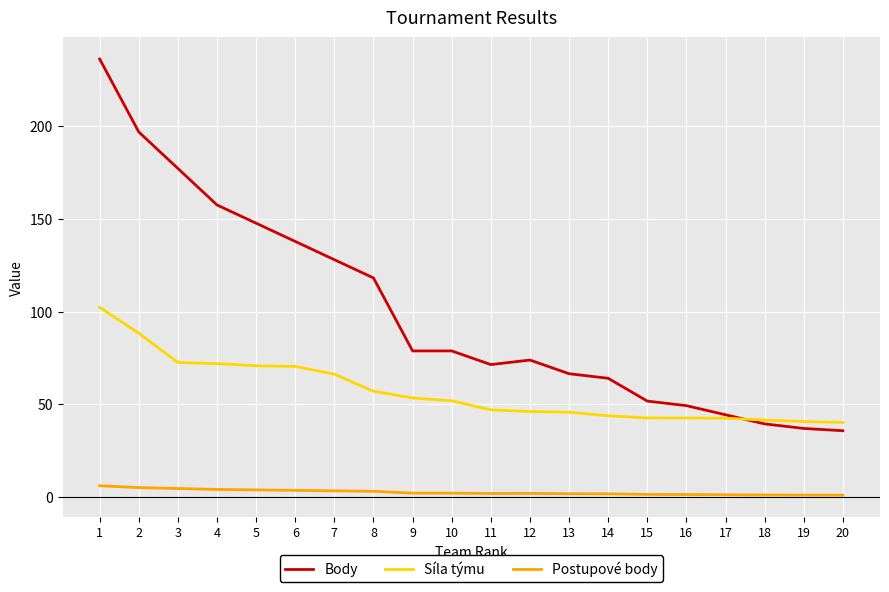

Which series has the largest total across all categories?

Body